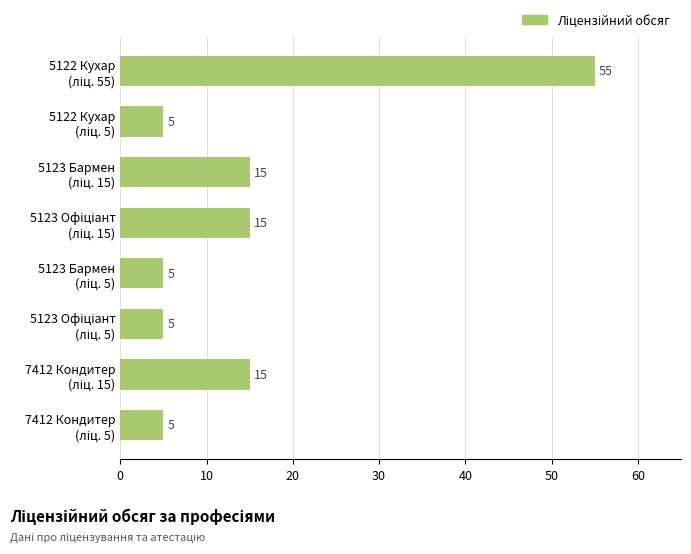

Are the bars grouped side by side (vs. stacked)?

No